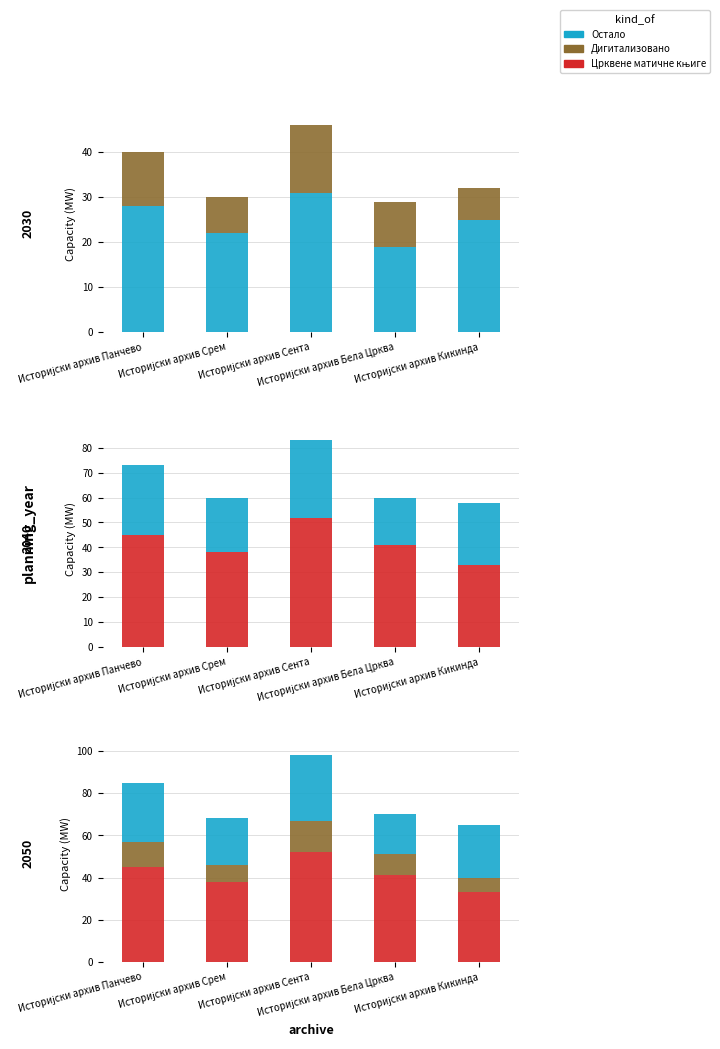

True or false: Остало has a value of 44 at Историјски архив Панчево.

False